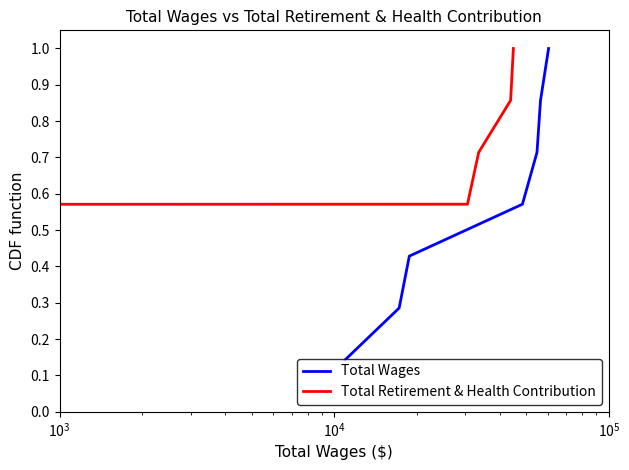

Rank the series by their maximum value, from lowest to highest.

Total Wages, Total Retirement & Health Contribution